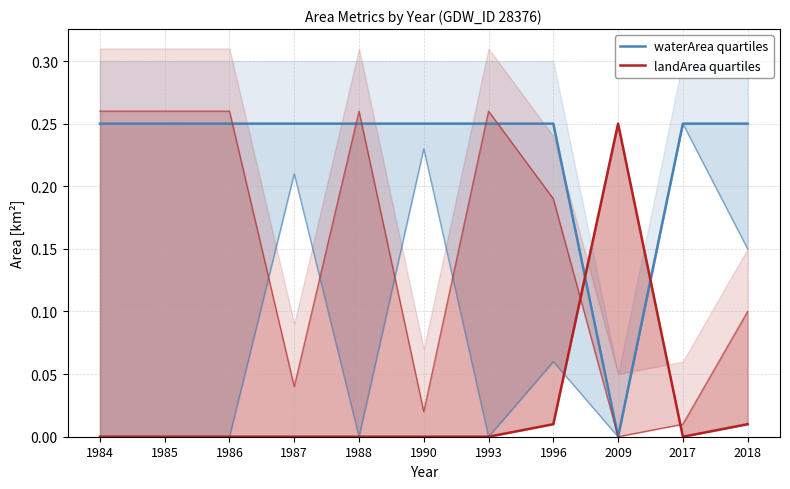

What are all the series names shown in the legend?

waterArea quartiles, landArea quartiles